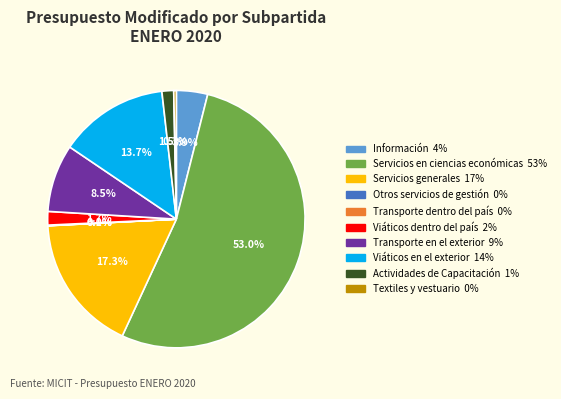

Is there a majority slice in this chart?

Yes